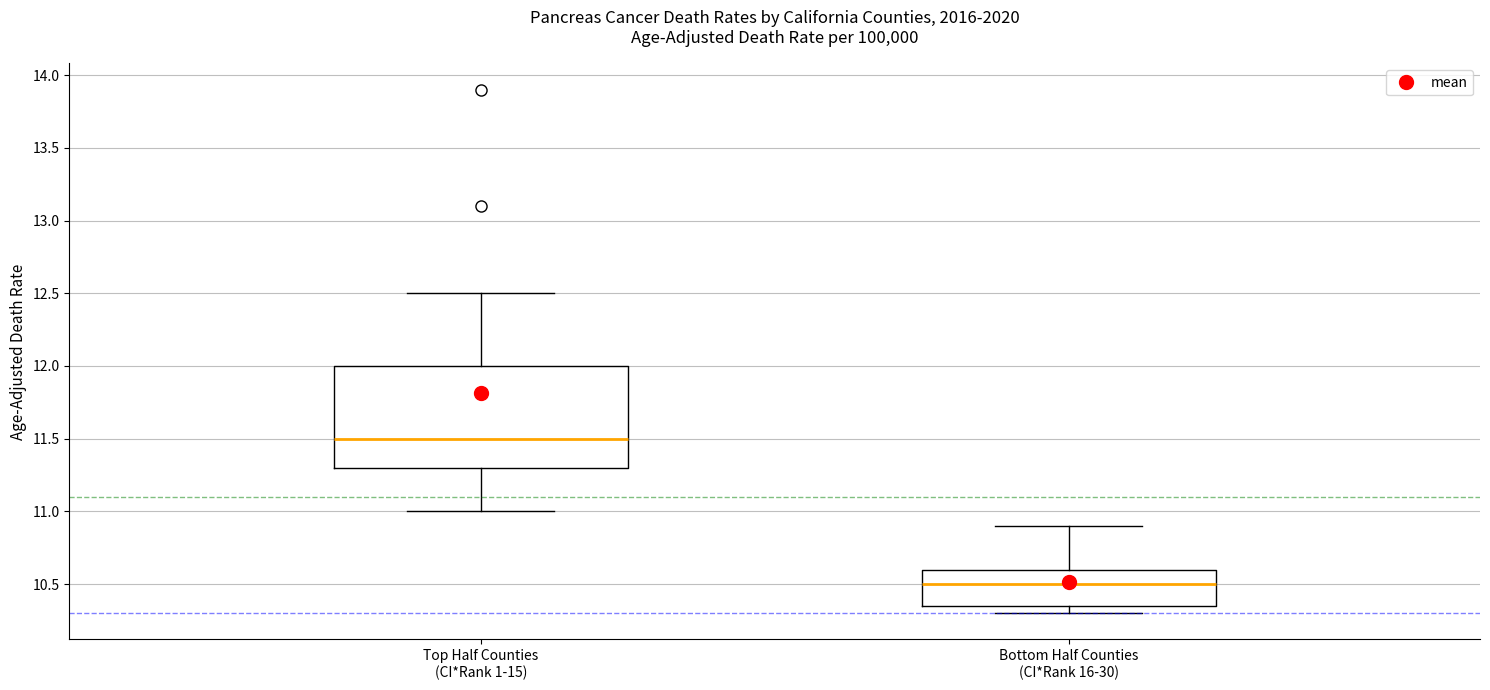

Where is the upper edge of the box for Top Half Counties (CI*Rank 1-15) on the y-axis? The values are not printed on the chart, so give them approximately, as read against the axis.

12.00